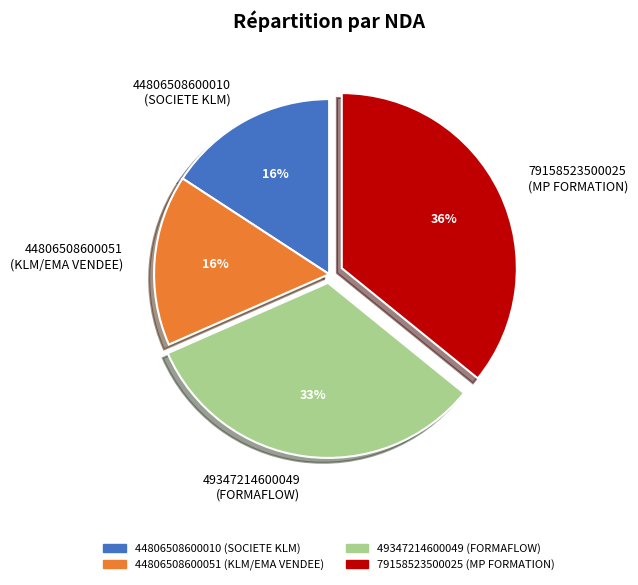

To the nearest percent, what is the difference between the largest and smallest slice percentages?

20%